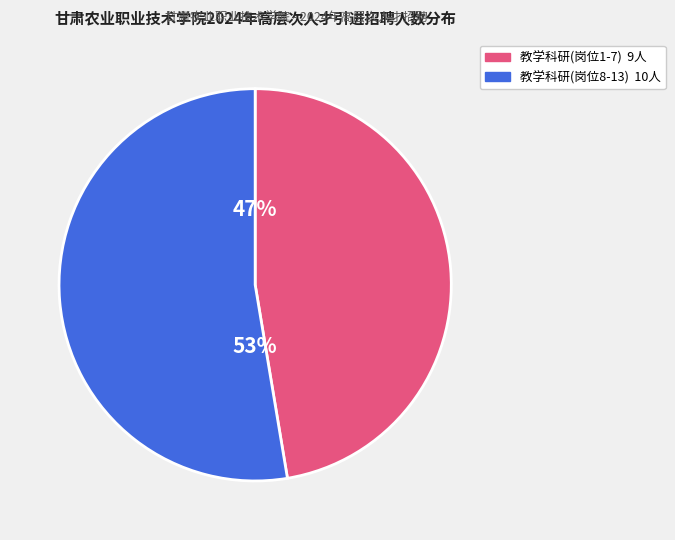

Count the number of slices in the pie.

2